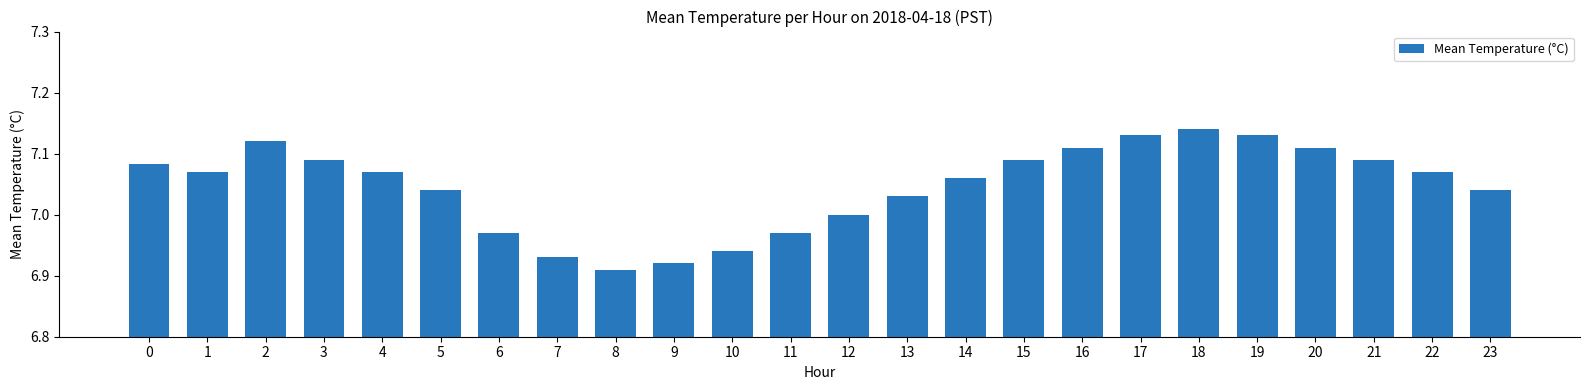

What is the change in value from 1 to 10?

-0.1